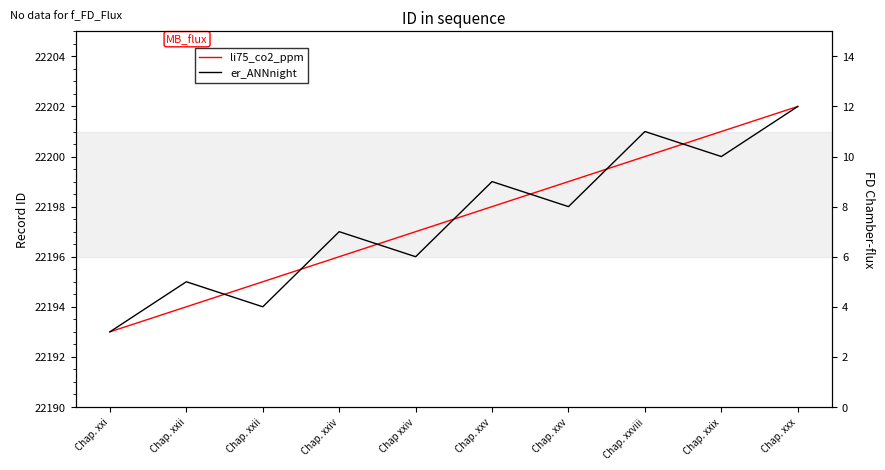

Which category has the highest value across all series?

Chap. xxx